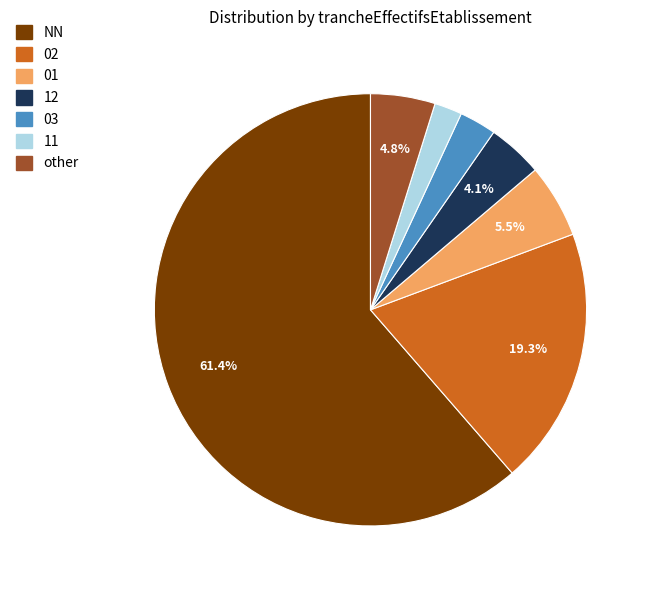

Count the number of slices in the pie.

7